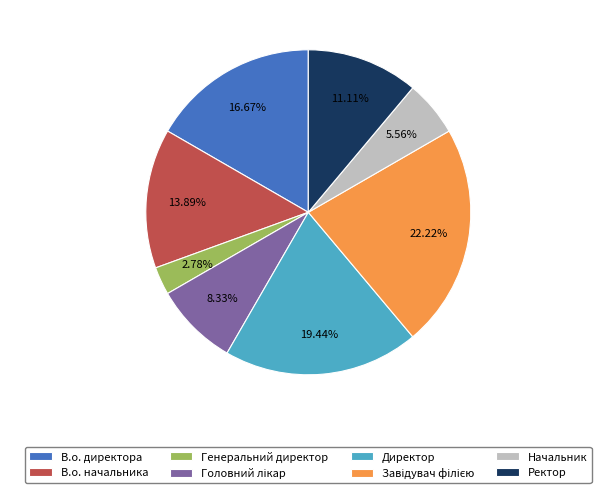

What portion of the pie excludes Начальник?

94.4%